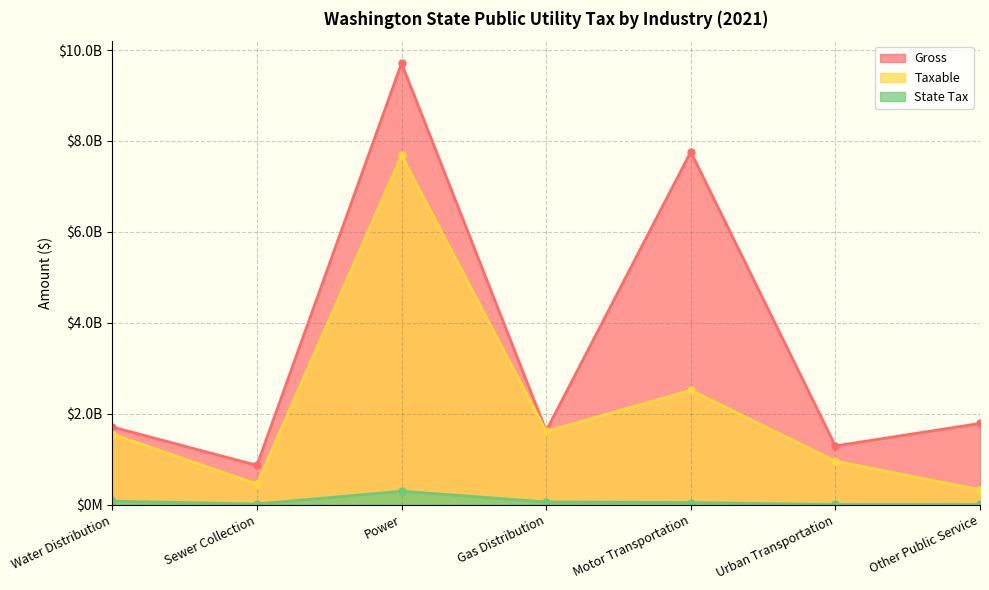

Where is the first local maximum for Taxable?

Power